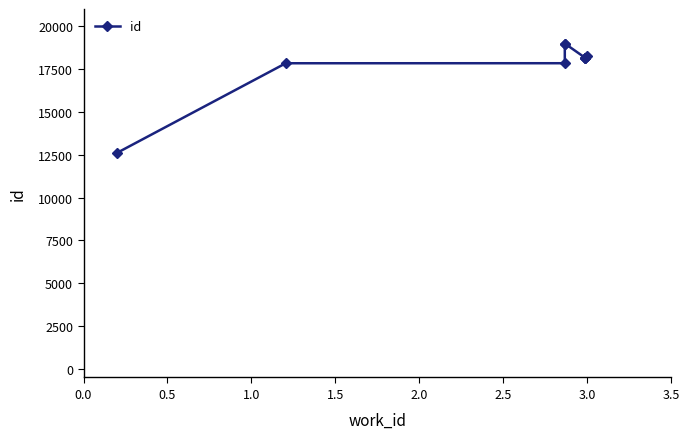

What is the ratio of the value at 3.5 to the value at 3.0?

1.0